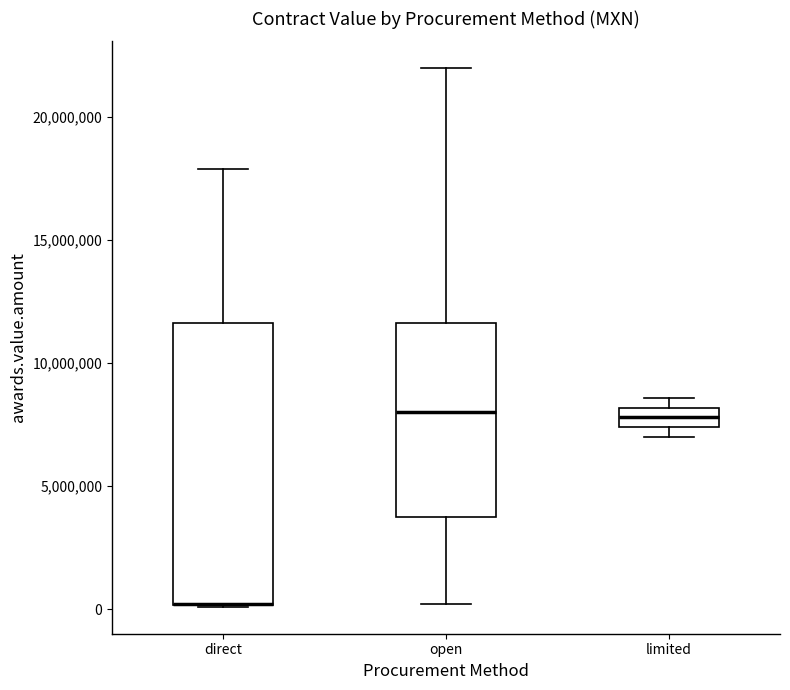

Reading left to right, read every box against the y-axis: the position of its median line, the range the box covers, and the ends of its whiskers. The values are not printed on the chart, so give them approximately, as read against the axis.

direct: median 0 (drawn on the box's lower edge), box 0 to 11500000, whiskers 0 to 18000000
open: median 8000000, box 3500000 to 11500000, whiskers 0 to 22000000
limited: median 8000000 (inside the box), box 7500000 to 8000000, whiskers 7000000 to 8500000